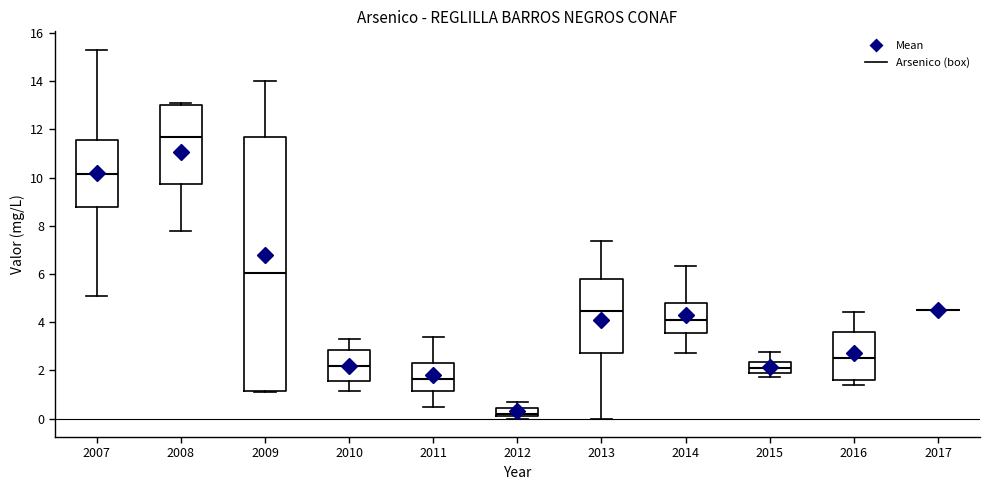

Reading left to right, transcribe this box plot: for each box, give where its median line is, the range the box spans, and where its two whiskers end, as read against the y-axis. The values are not printed on the chart, so give them approximately, as read against the axis.

2007: median 10.2, box 8.8 to 11.6, whiskers 5.0 to 15.4
2008: median 11.8, box 9.8 to 13.0, whiskers 7.8 to 13.2
2009: median 6.0, box 1.2 to 11.6, whiskers 1.2 to 14.0
2010: median 2.2, box 1.6 to 2.8, whiskers 1.2 to 3.4
2011: median 1.6, box 1.2 to 2.2, whiskers 0.6 to 3.4
2012: median 0.2 (just above the box's lower edge), box 0.2 to 0.4, whiskers 0.0 to 0.6
2013: median 4.4, box 2.8 to 5.8, whiskers 0.0 to 7.4
2014: median 4.0, box 3.6 to 4.8, whiskers 2.8 to 6.4
2015: median 2.0 (inside the box), box 2.0 to 2.4, whiskers 1.8 to 2.8
2016: median 2.6, box 1.6 to 3.6, whiskers 1.4 to 4.4
2017: box collapsed to a line at 4.6, whiskers 4.6 to 4.6